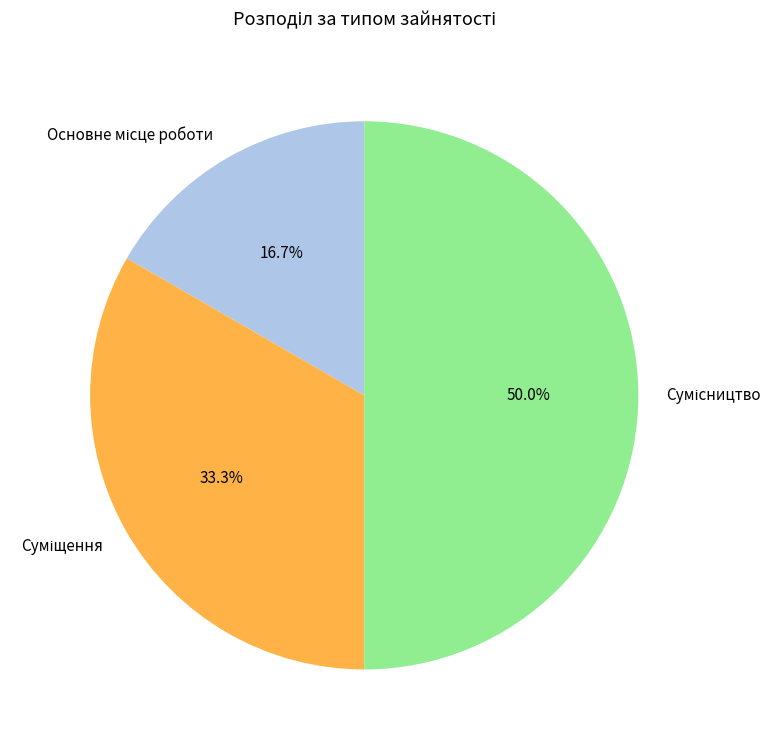

To the nearest percent, what is the difference between the Основне місце роботи and Сумісництво slice percentages?

33%